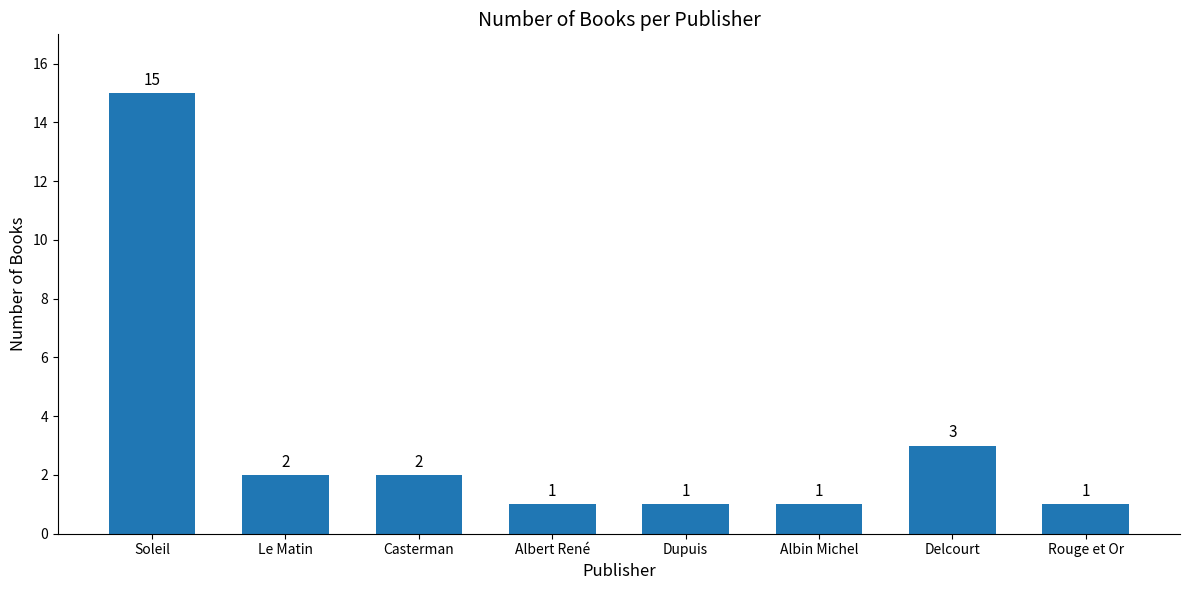

Which has a higher value, Casterman or Albert René?

Casterman